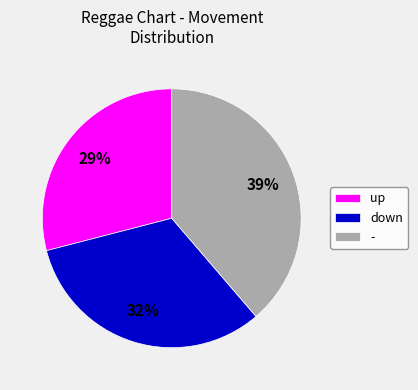

Which slice is the largest?

-